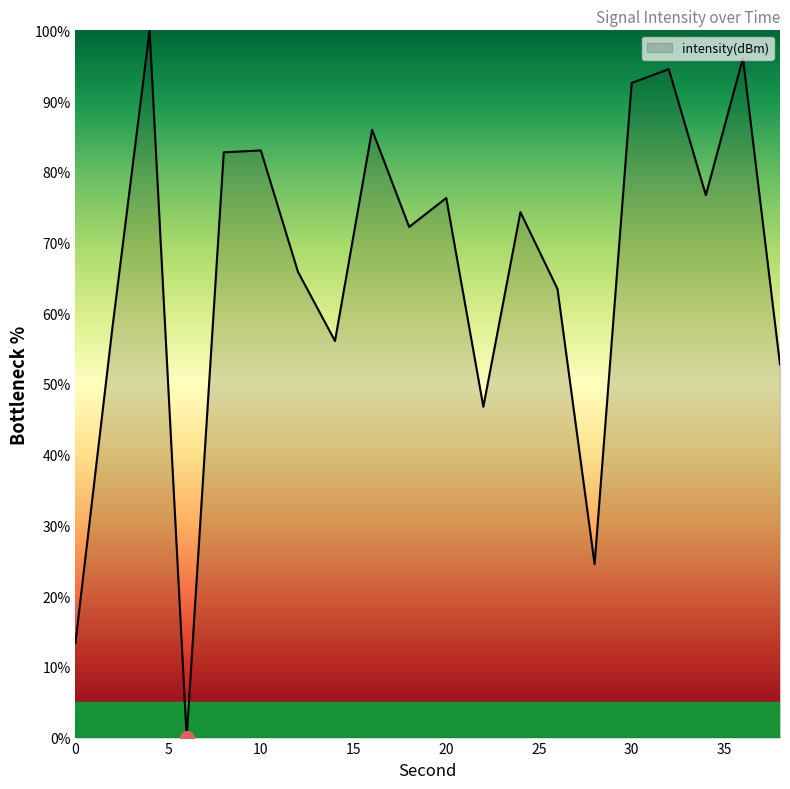

What is the greatest value displayed?

100.0